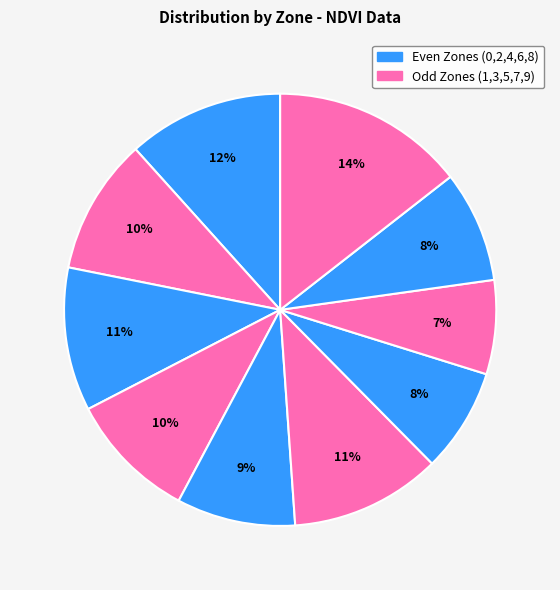

How many slices are in this pie chart?

10